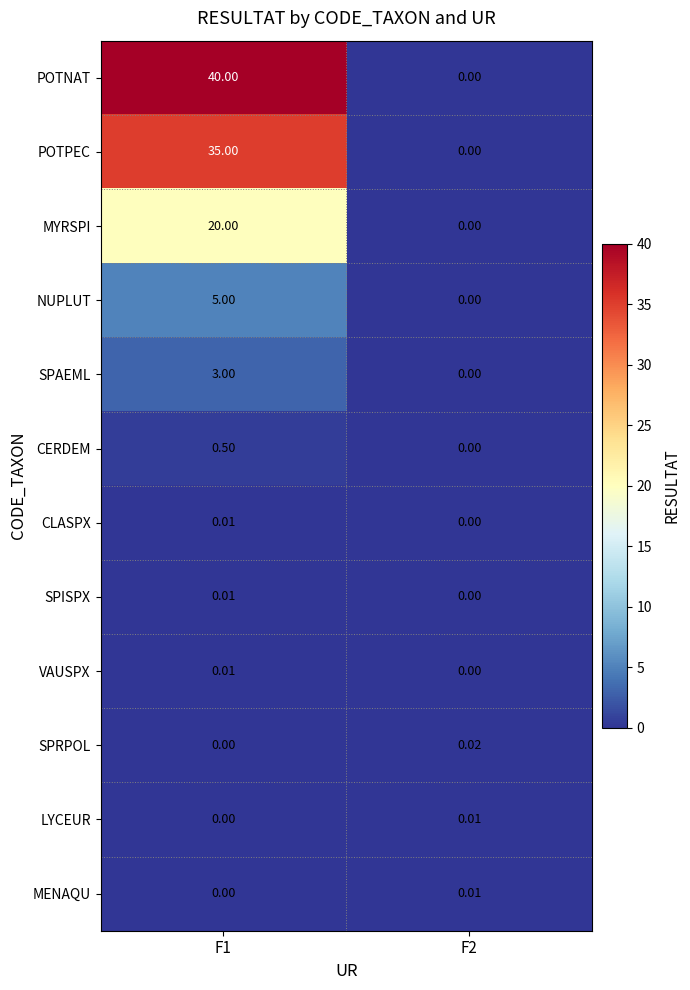

How many values in the VAUSPX series exceed 0?

1